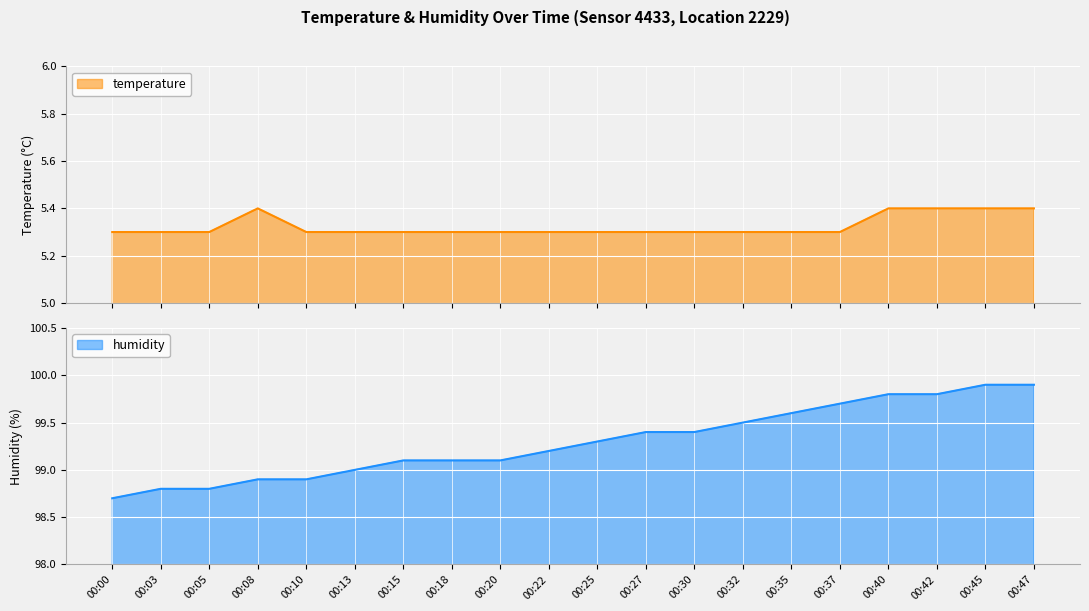

What are all the series names shown in the legend?

temperature, humidity